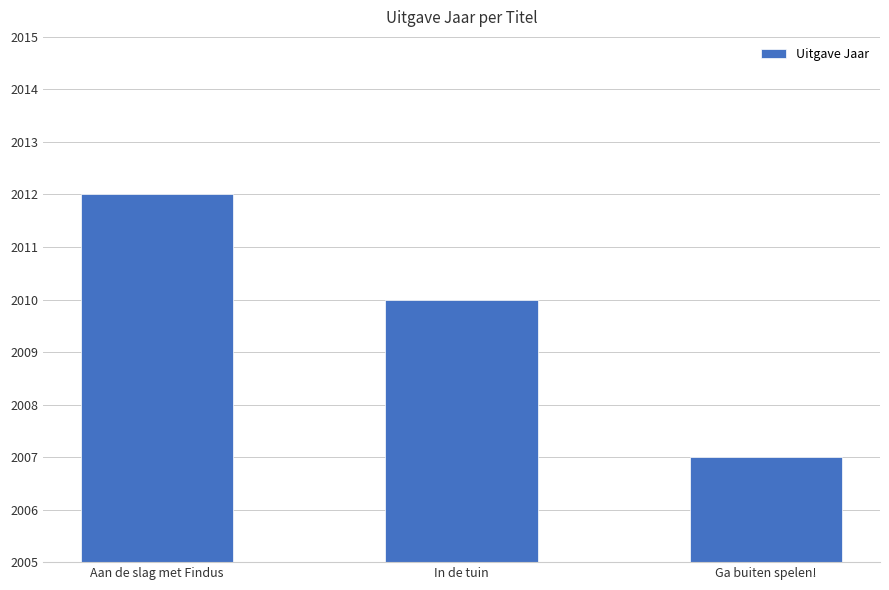

What value does the data have at In de tuin?

2010